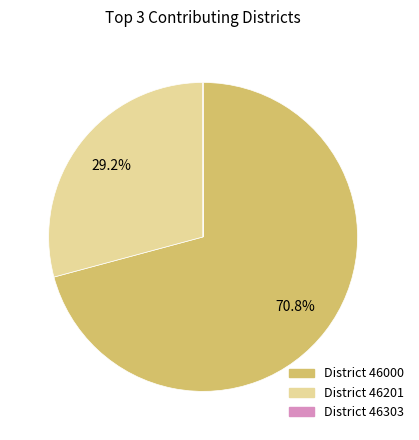

Does any single category account for the majority?

Yes